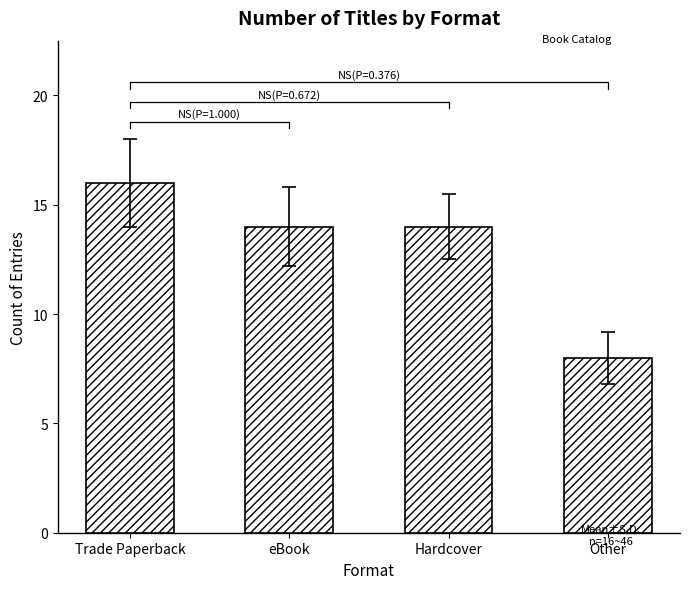

What is the maximum value shown in the chart?

16